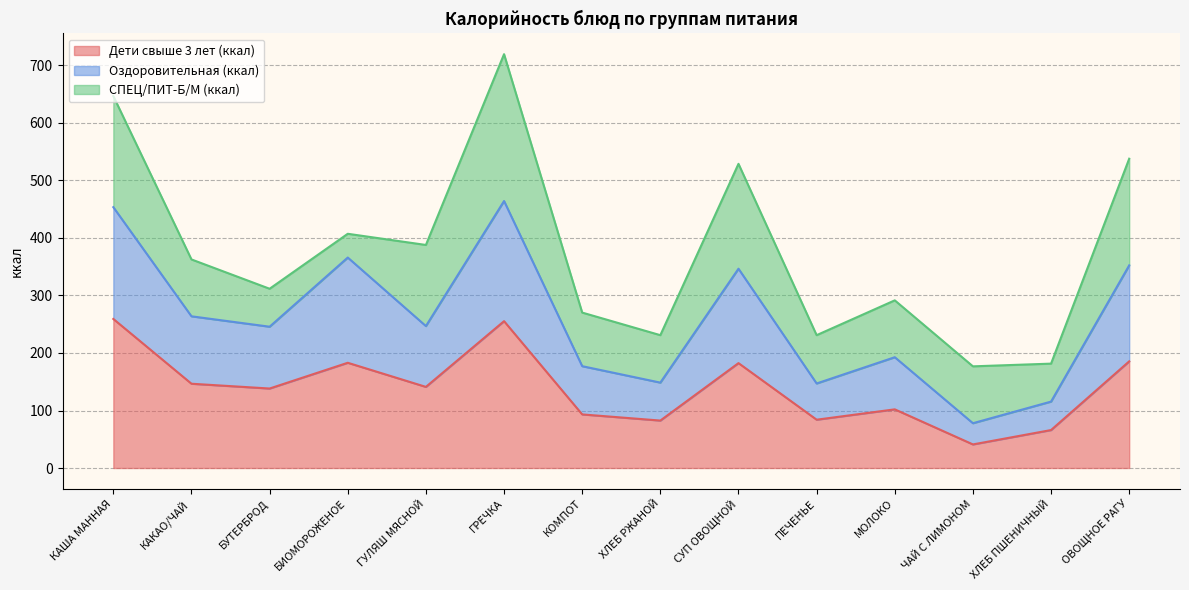

At which category is the sum across all series the highest?

ГРЕЧКА